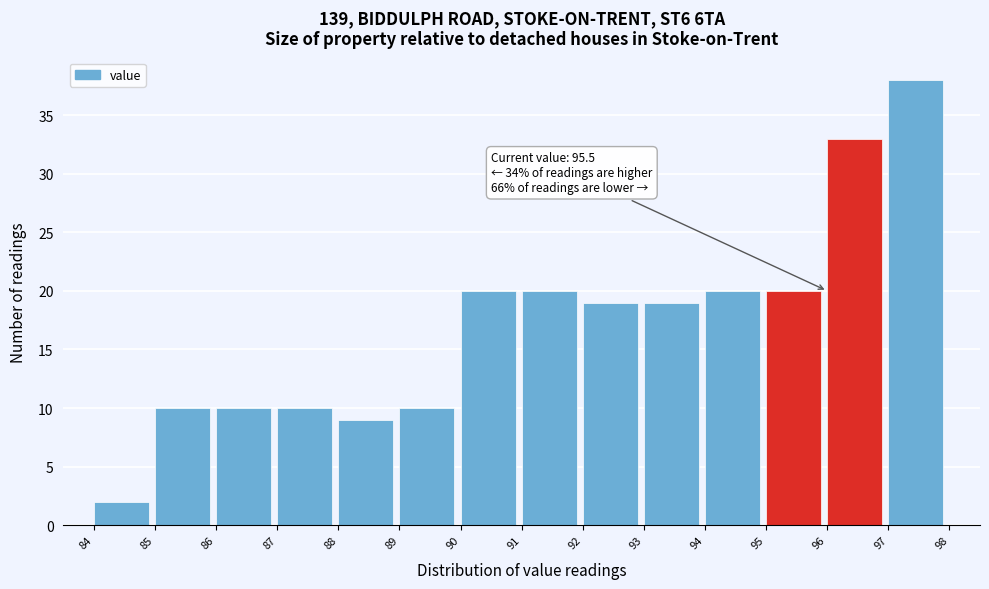

Which range on the x-axis has the tallest bar?

97 to 98